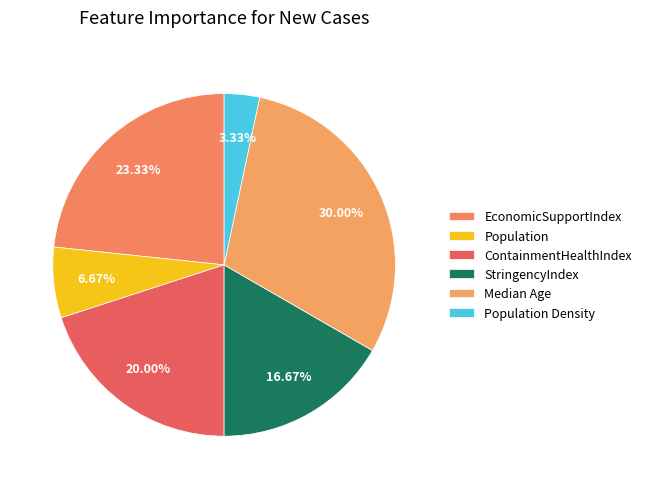

How many segments does this pie chart have?

6